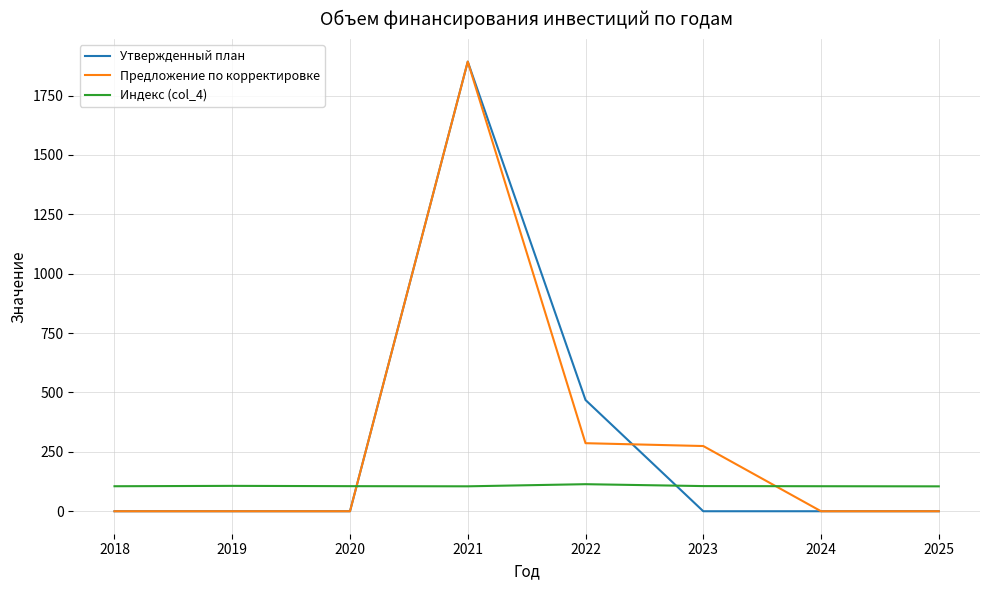

True or false: Индекс (col_4) and Предложение по корректировке cross at least once.

True